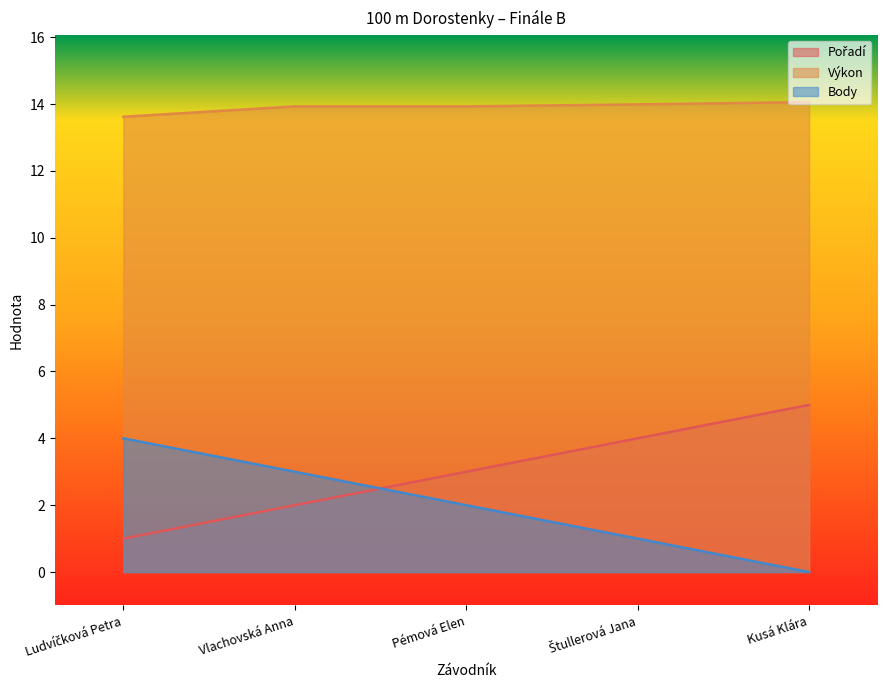

Rank the series at Pémová Elen from lowest to highest value.

Body, Pořadí, Výkon